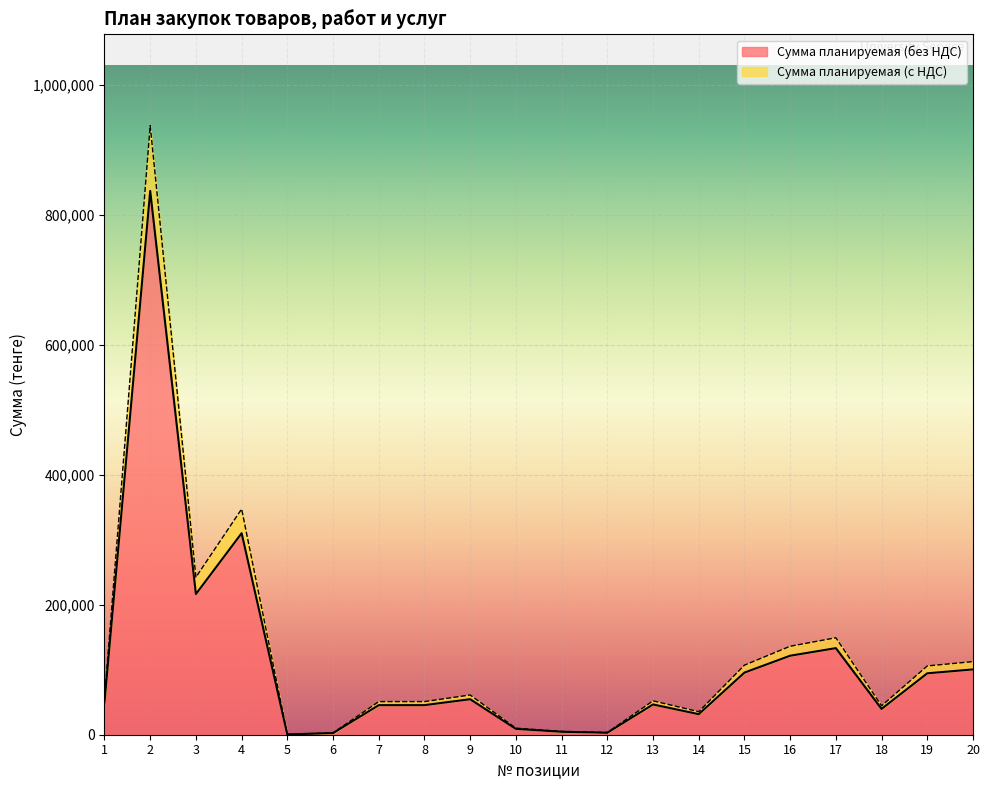

How many lines are shown in the chart?

2